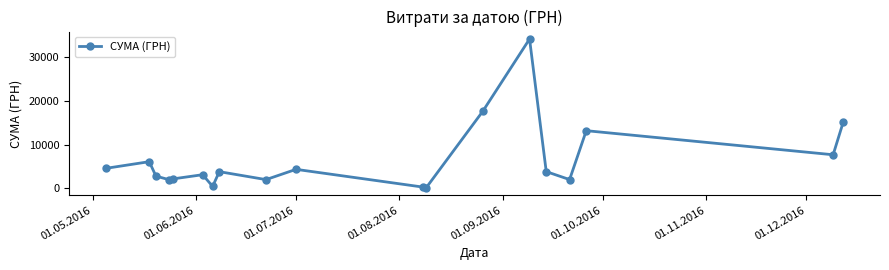

How many points are lower than both their immediate neighbors (excluding endpoints)?

6